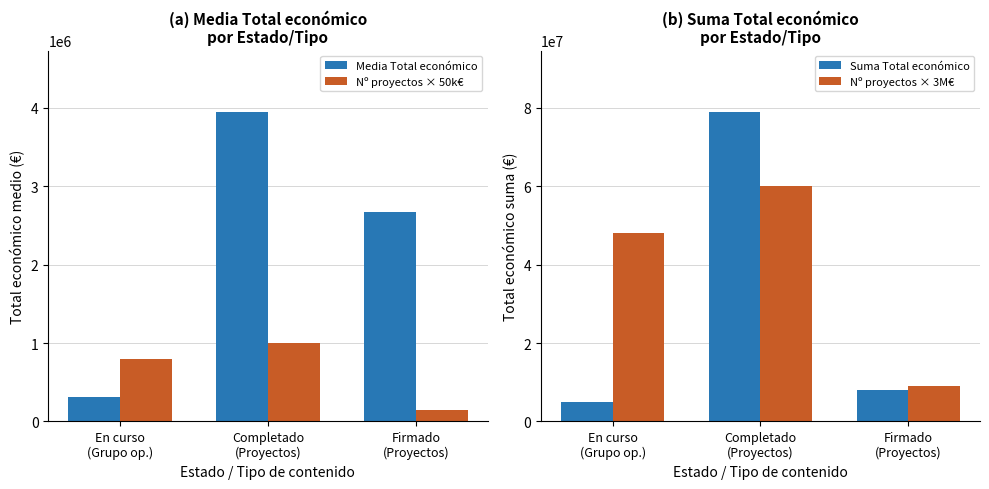

At which category is the sum across all series the highest?

Completado
(Proyectos)